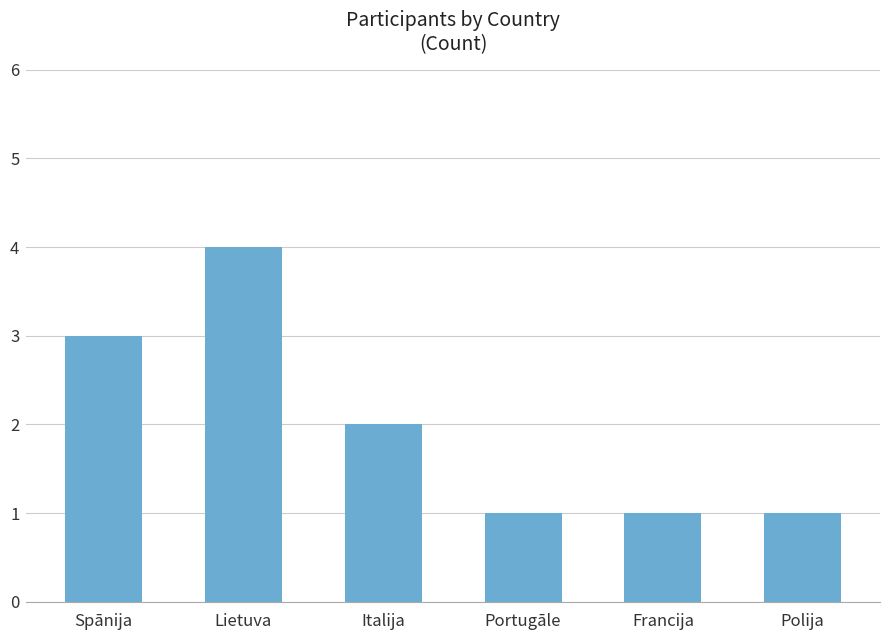

The chart shows a value of 1 at Polija. True or false?

True